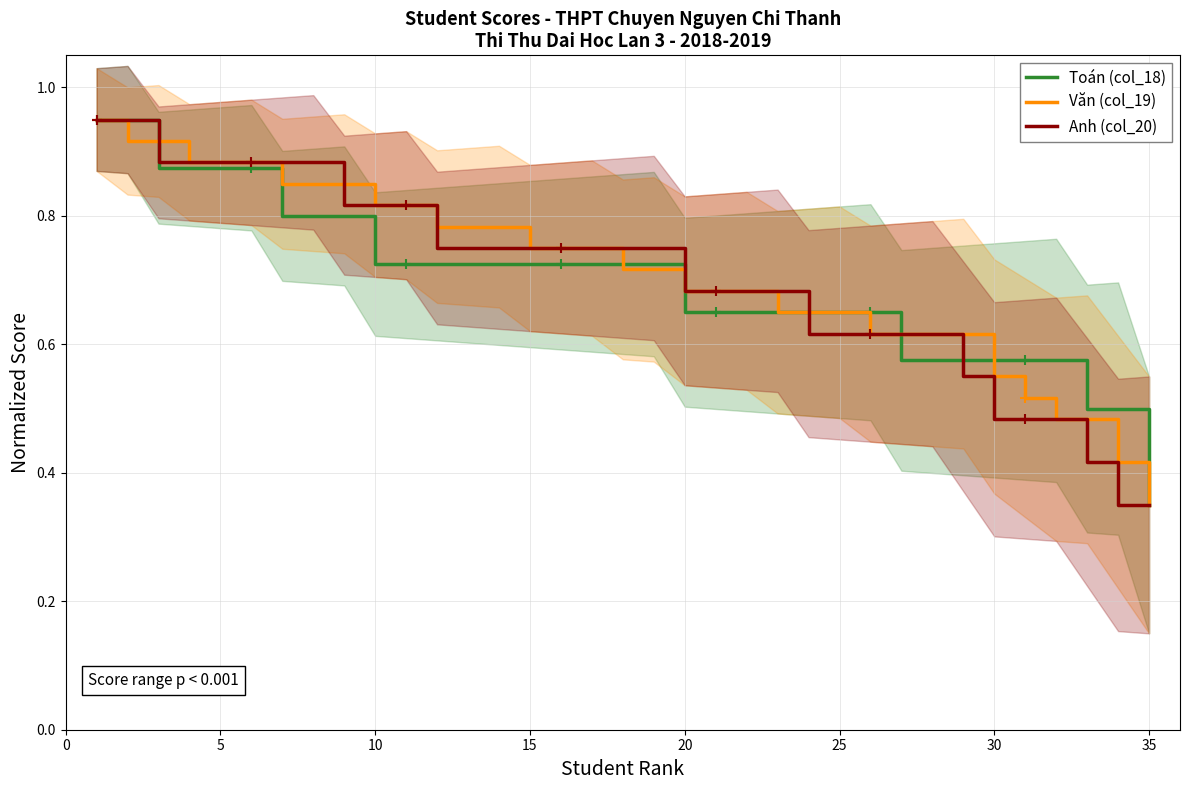

What are all the series names shown in the legend?

Toán (col_18), Văn (col_19), Anh (col_20)